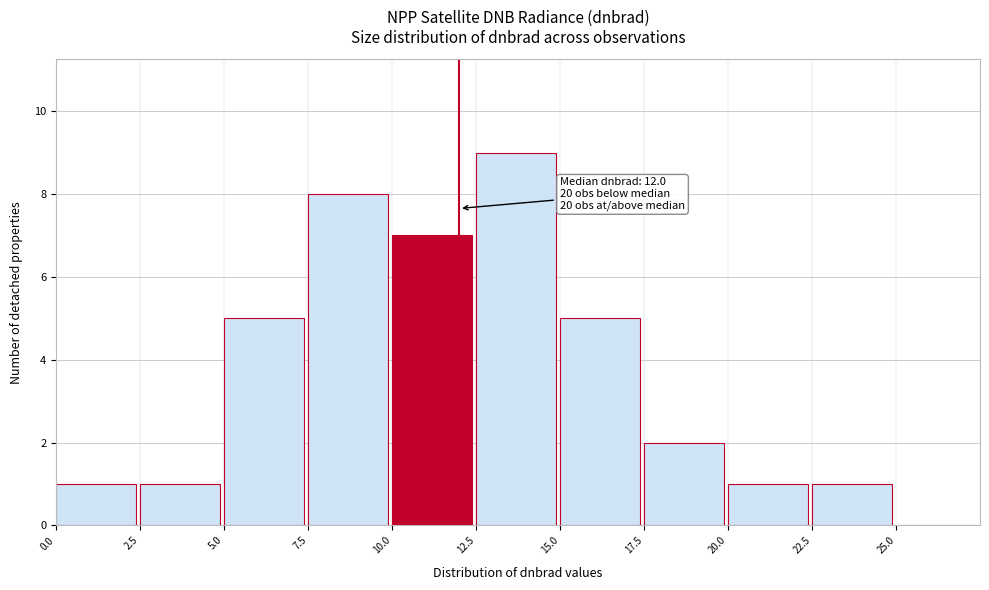

Which range on the x-axis has the tallest bar?

12.5 to 15.0